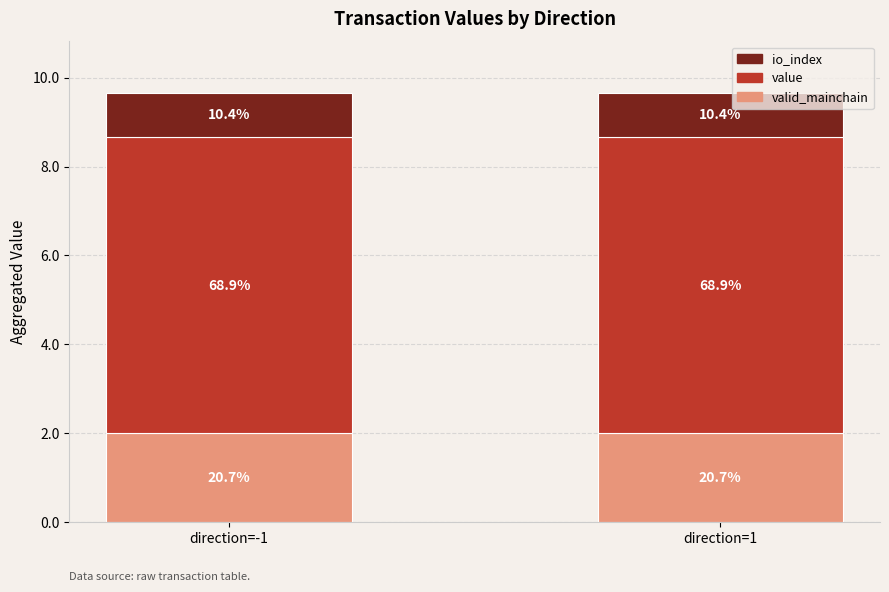

Which series changed the most between direction=-1 and direction=1?

valid_mainchain